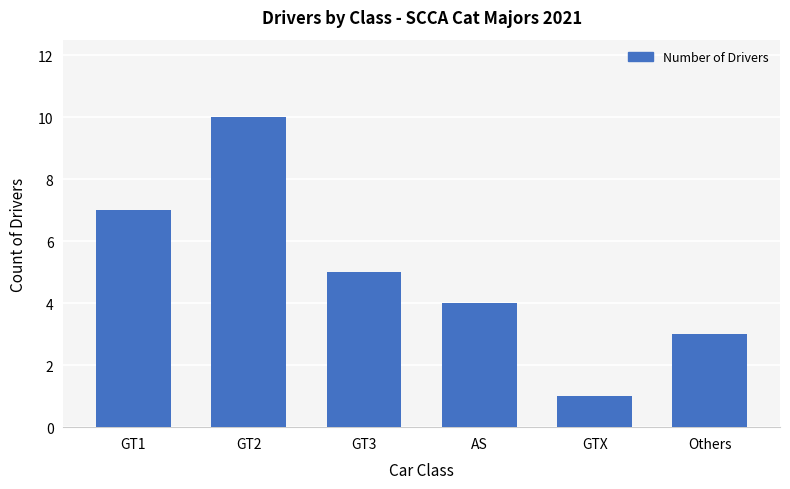

How many distinct data groups are displayed?

1